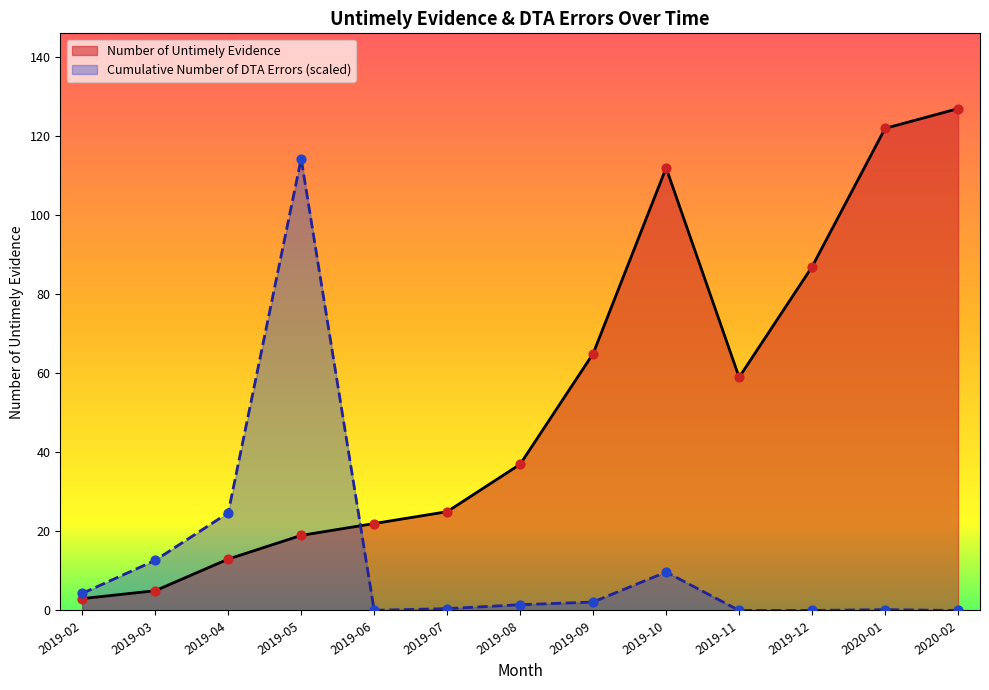

Which series has the largest total across all categories?

Number of Untimely Evidence